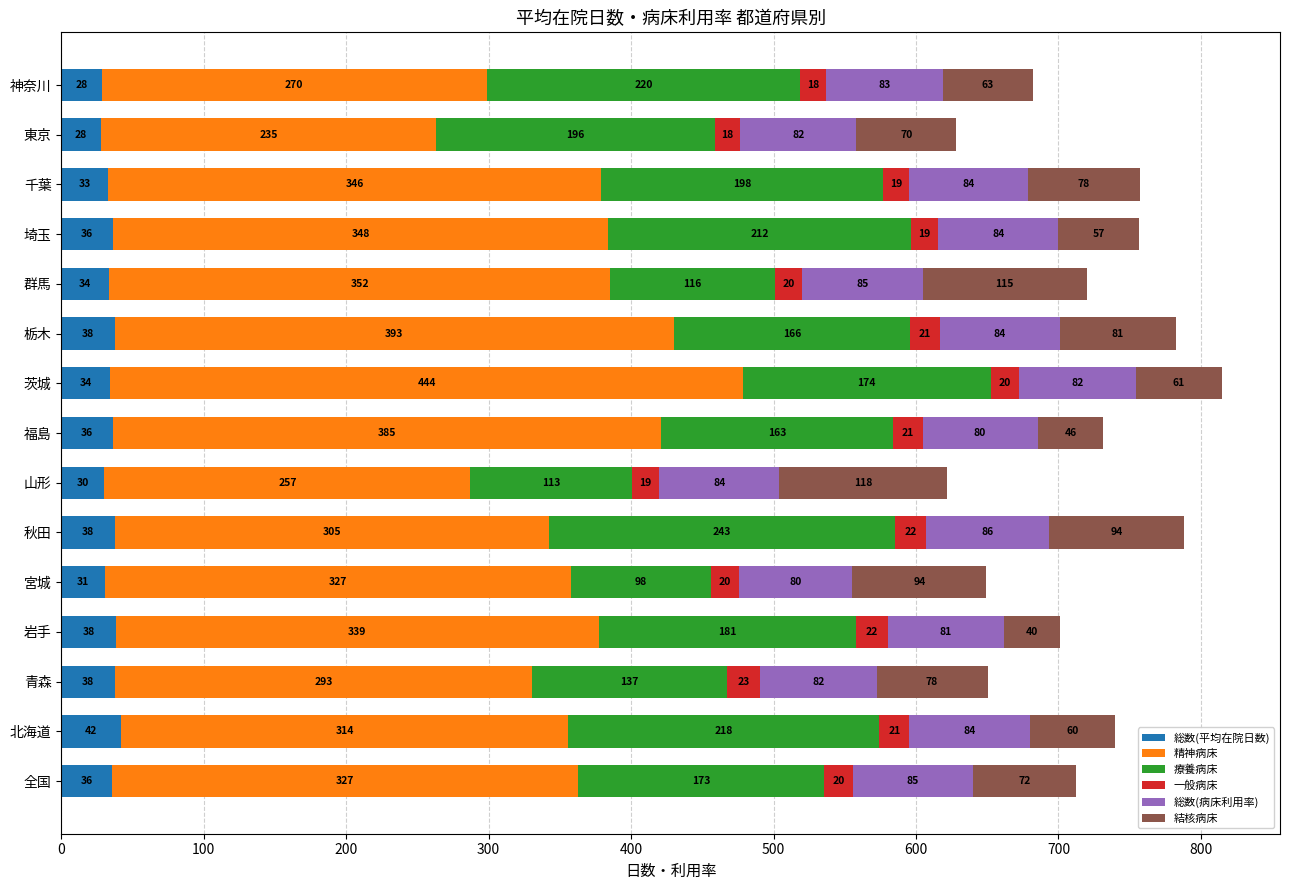

How many distinct data groups are displayed?

6